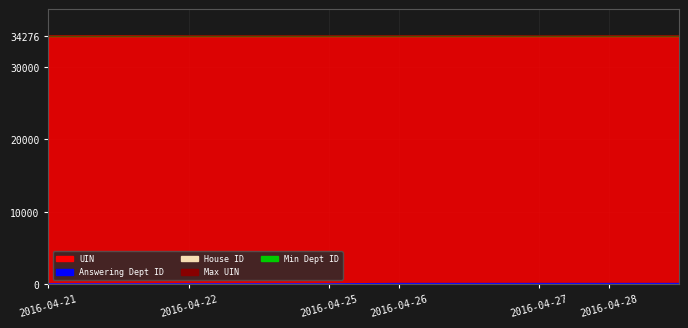

Reading left to right, list all the values displayed in this chart.

UIN: 34300	34271	34272	34265	34320	34254	34274	34275	34276	34297
Answering Dept ID: 14	14	14	10	10	60	60	60	60	60
House ID: 1	1	1	1	1	1	1	1	1	1